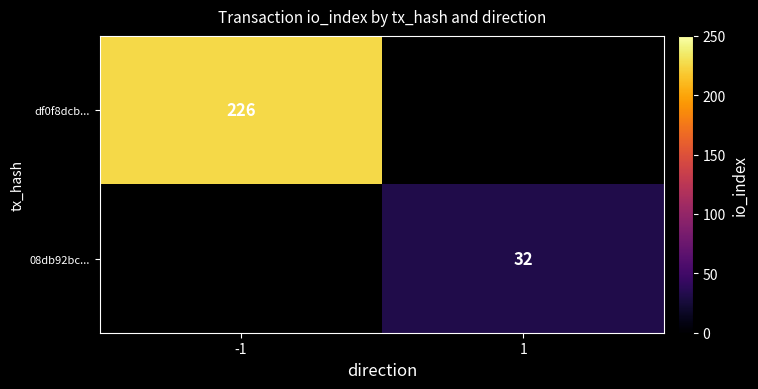

Which label corresponds to the largest value in the chart?

-1